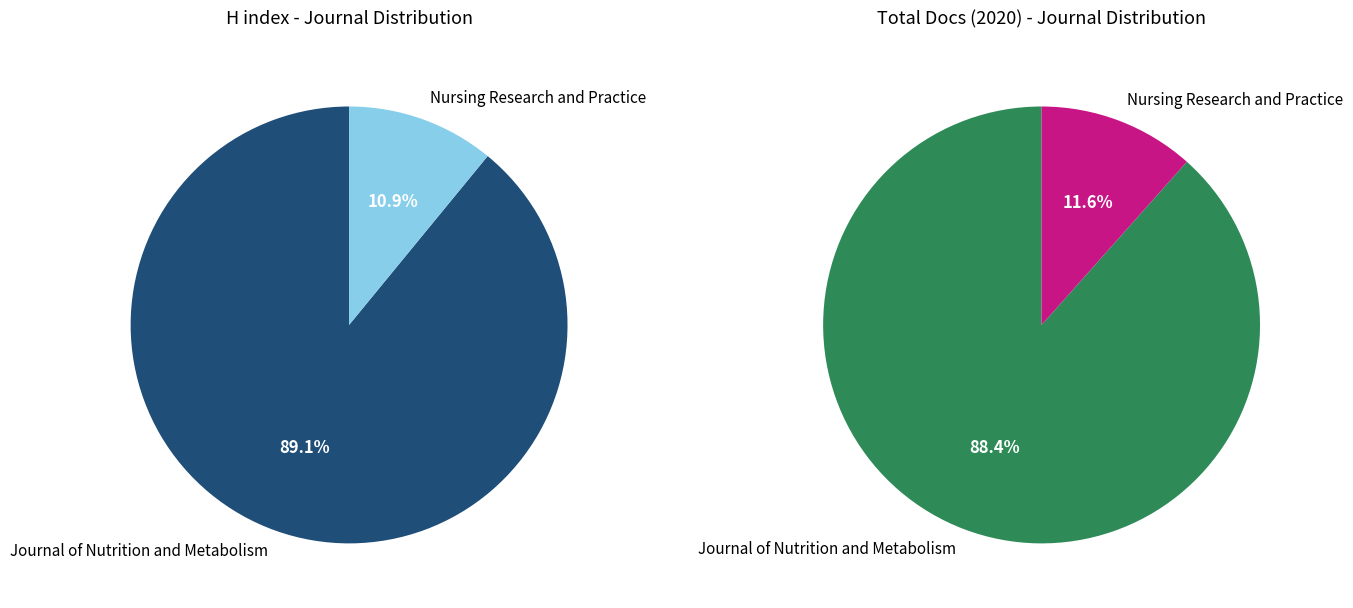

To the nearest percent, what is the difference between the largest and smallest slice percentages?

78%